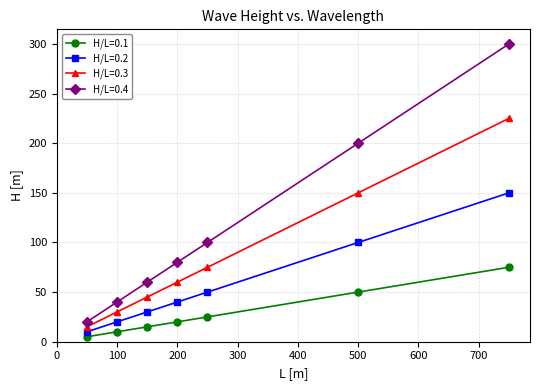

How many data points in H/L=0.2 are less than 40?

3